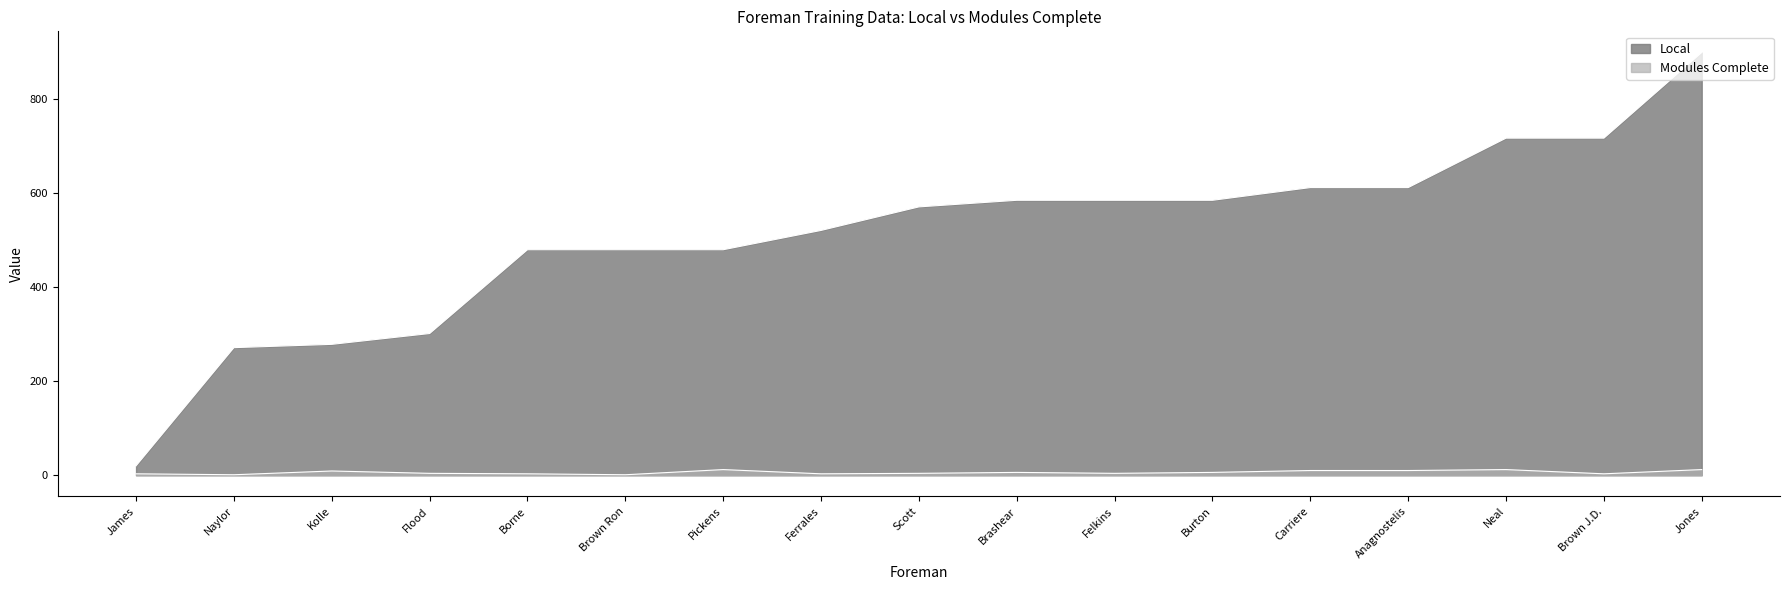

At James, list the series in order from largest to smallest.

Local, Modules Complete